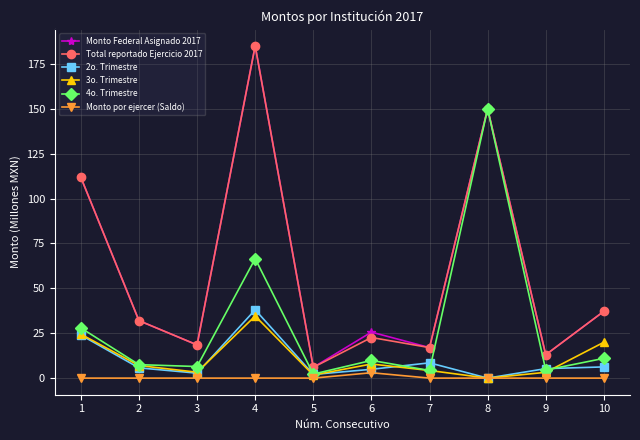

At which category is the sum across all series the highest?

4